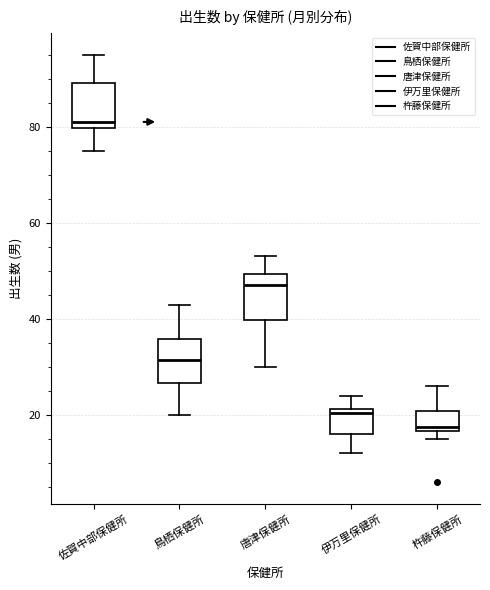

Which box's median line is the highest?

佐賀中部保健所